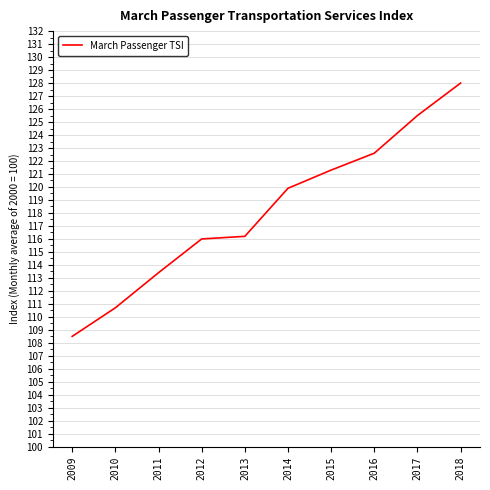

True or false: the data shows 153.3 at 2009.

False